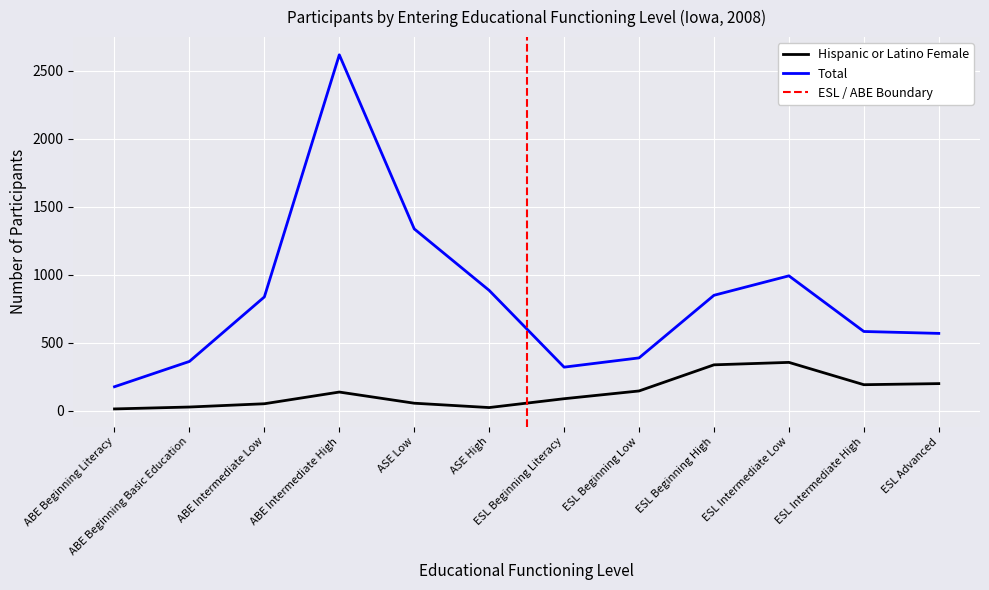

The Total series shows 992 at ESL Intermediate Low. True or false?

True